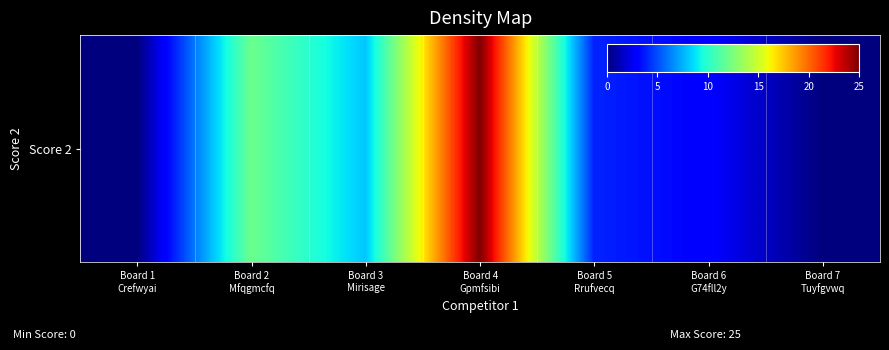

Which label corresponds to the smallest value in the chart?

Board 1
Crefwyai